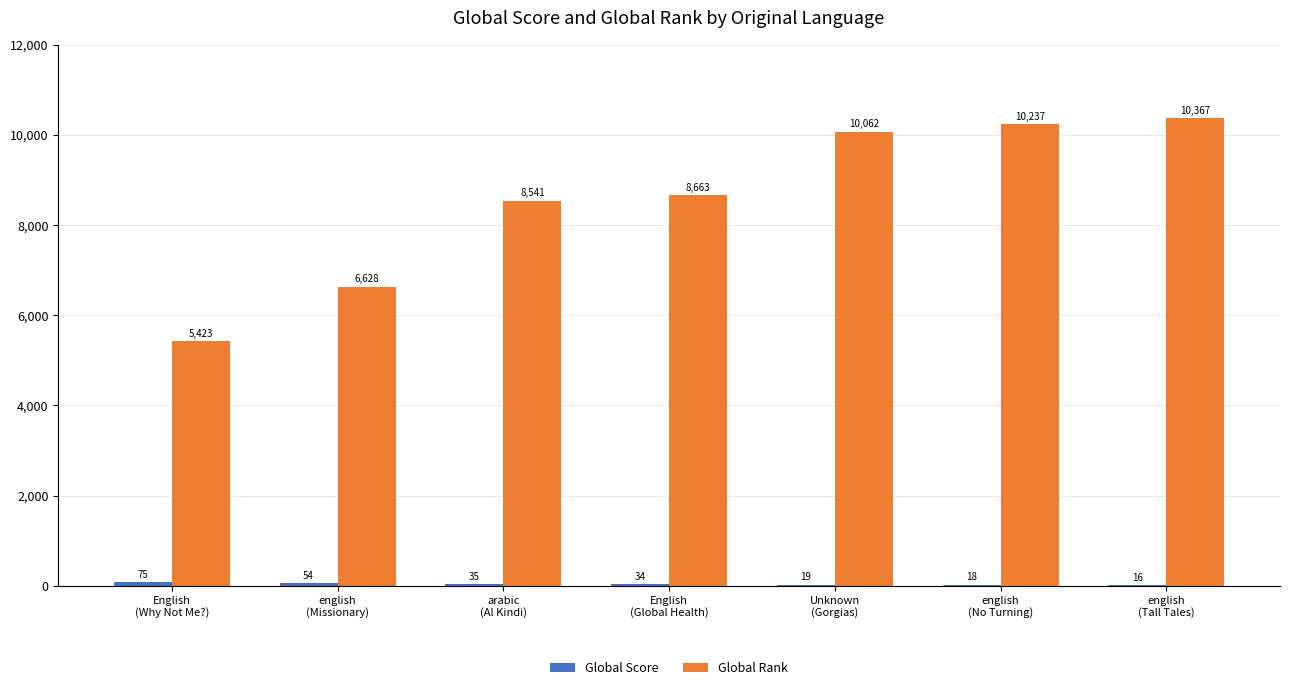

Which series has the largest total across all categories?

Global Rank